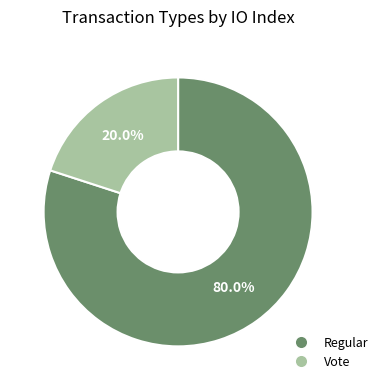

Does any single category account for the majority?

Yes